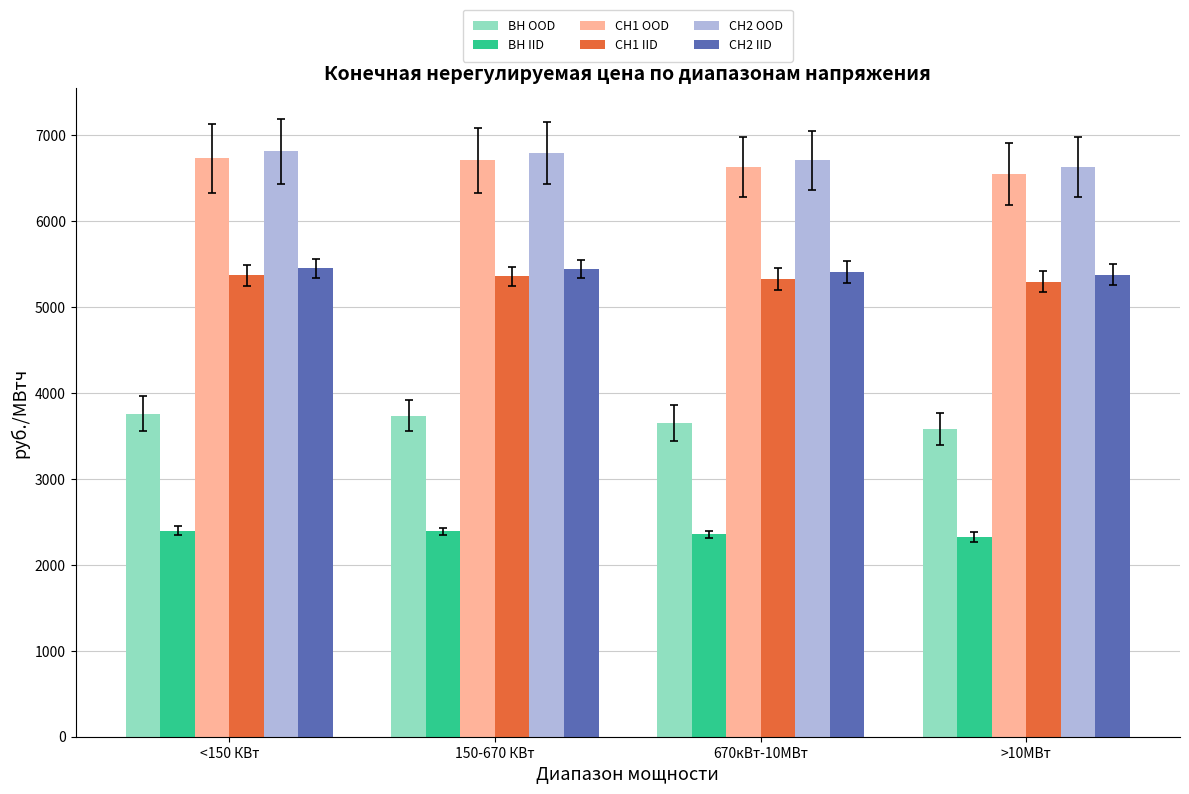

What is the average value of the ВН IID series?

2364.8